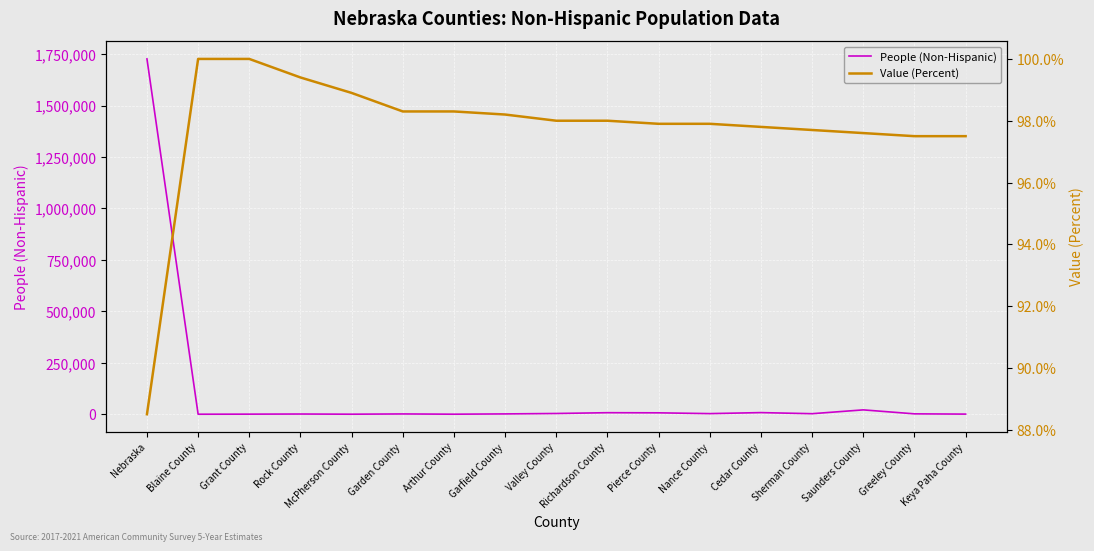

True or false: People (Non-Hispanic) has more than 0 points higher than both neighbors.

True